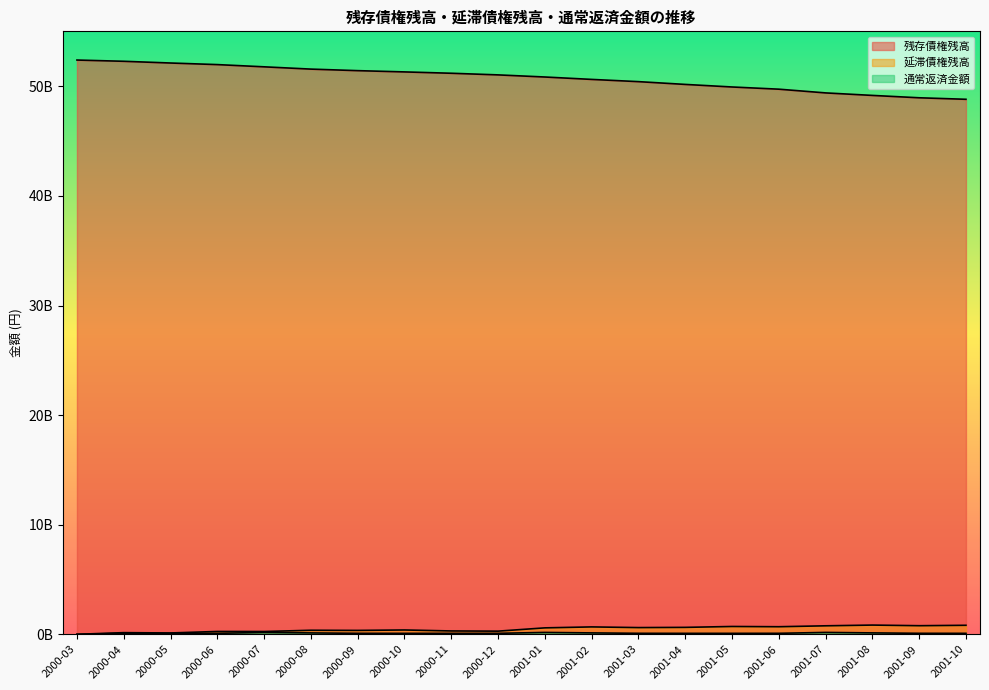

What value does the 残存債権残高 series have at 2001-06, to the nearest 100?

49740066400